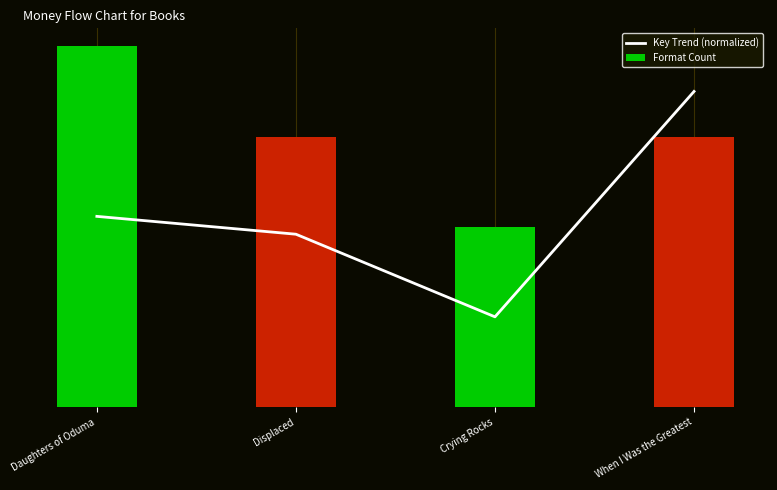

Rank the categories by Key Trend (normalized) value from lowest to highest.

Crying Rocks, Displaced, Daughters of Oduma, When I Was the Greatest